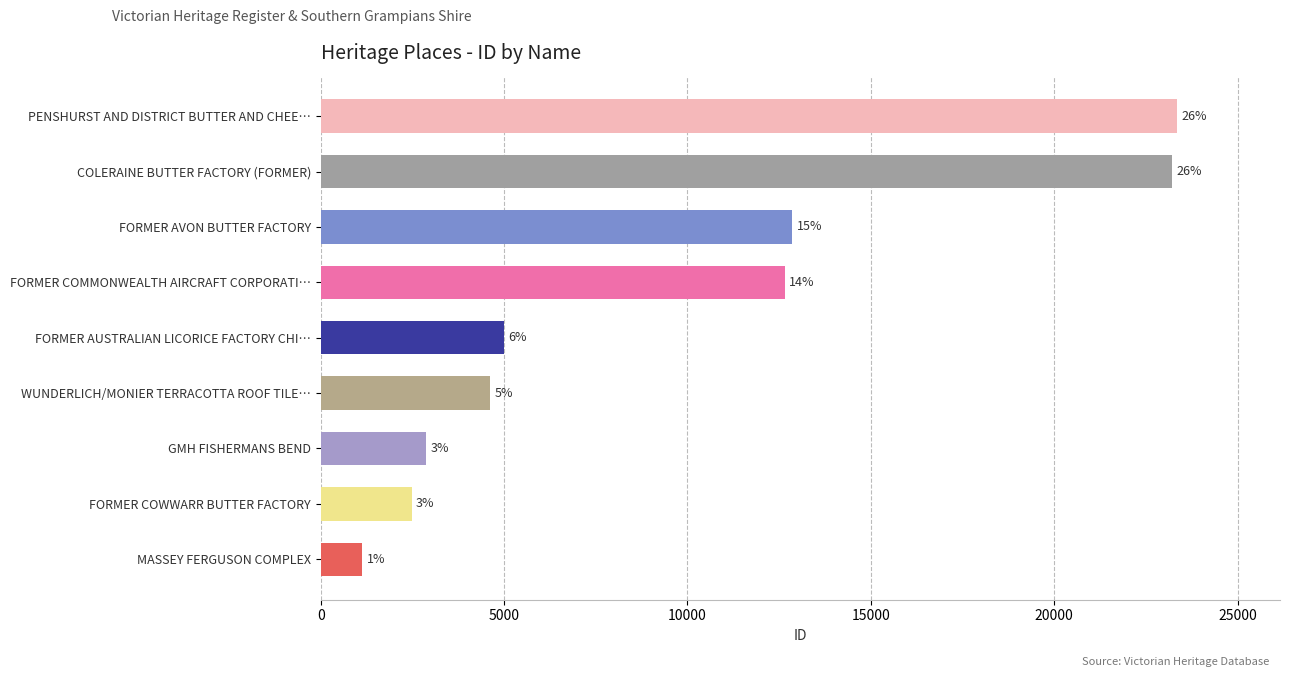

Does the chart contain any negative values?

No